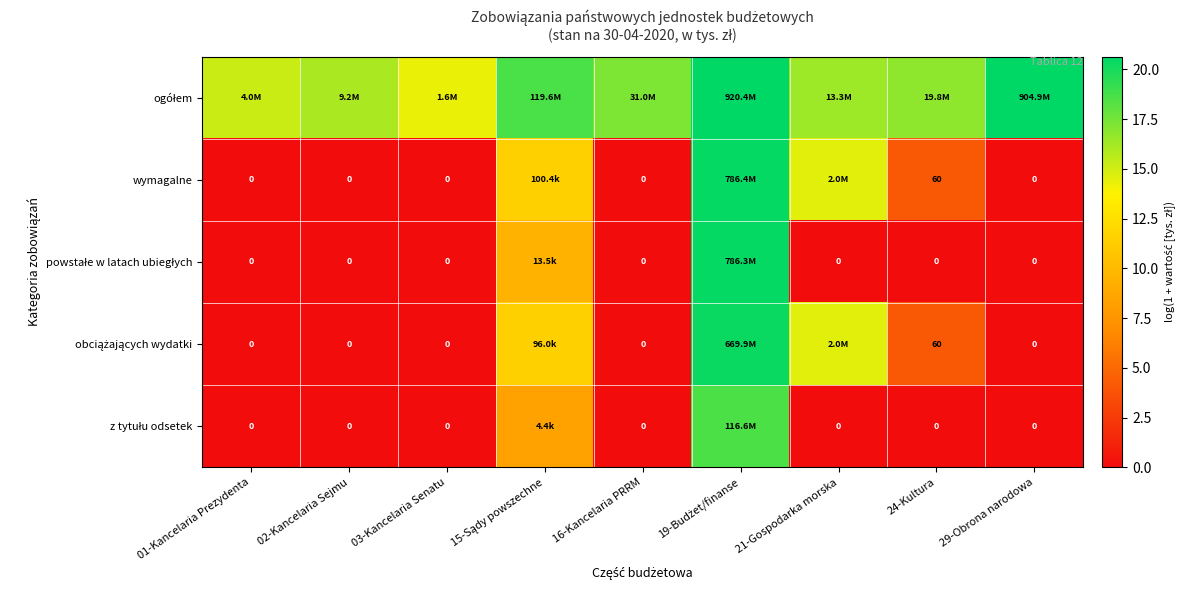

Between 19-Budżet/finanse and 02-Kancelaria Sejmu, which is larger?

19-Budżet/finanse